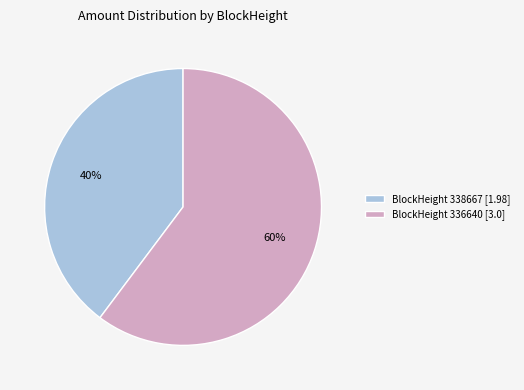

To the nearest percent, what is the difference between the largest and smallest slice percentages?

20%